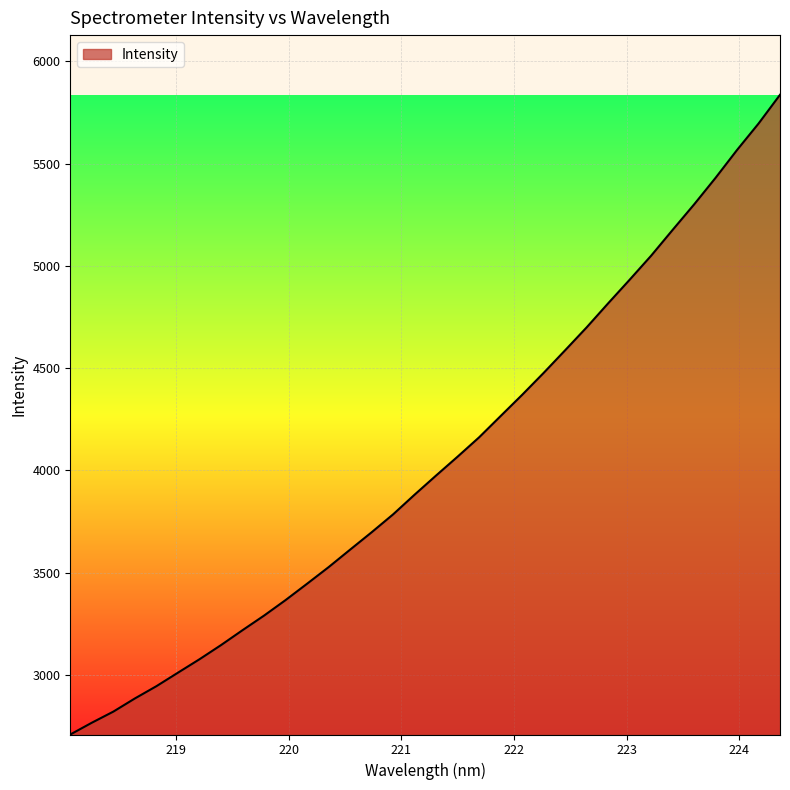

What is the minimum value shown in the chart?

2709.0